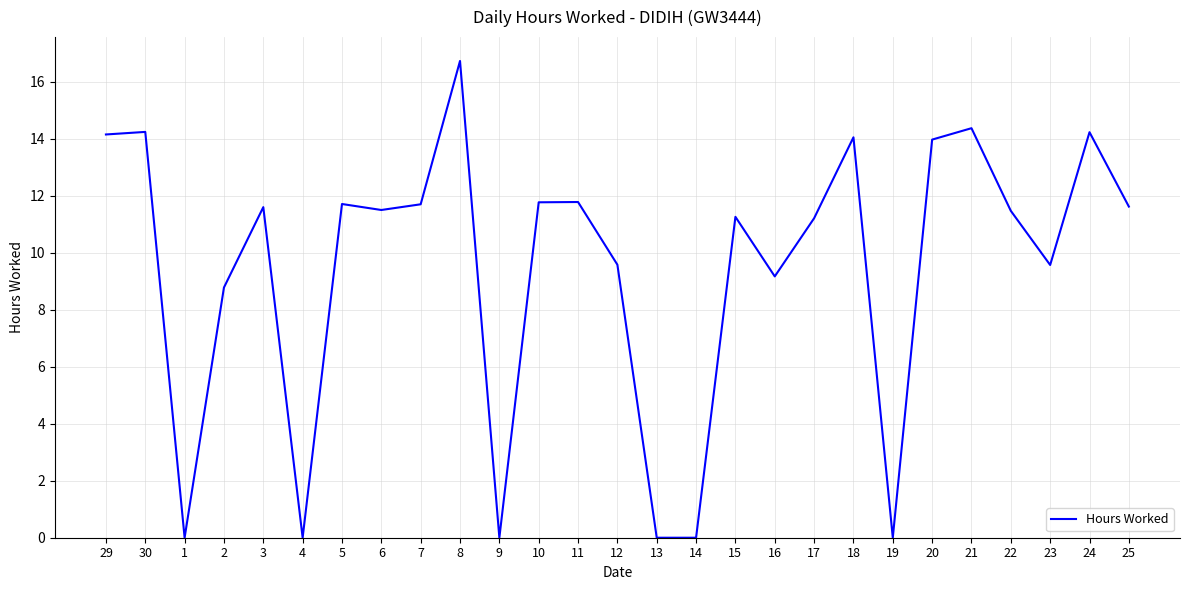

What is the average value?

9.4